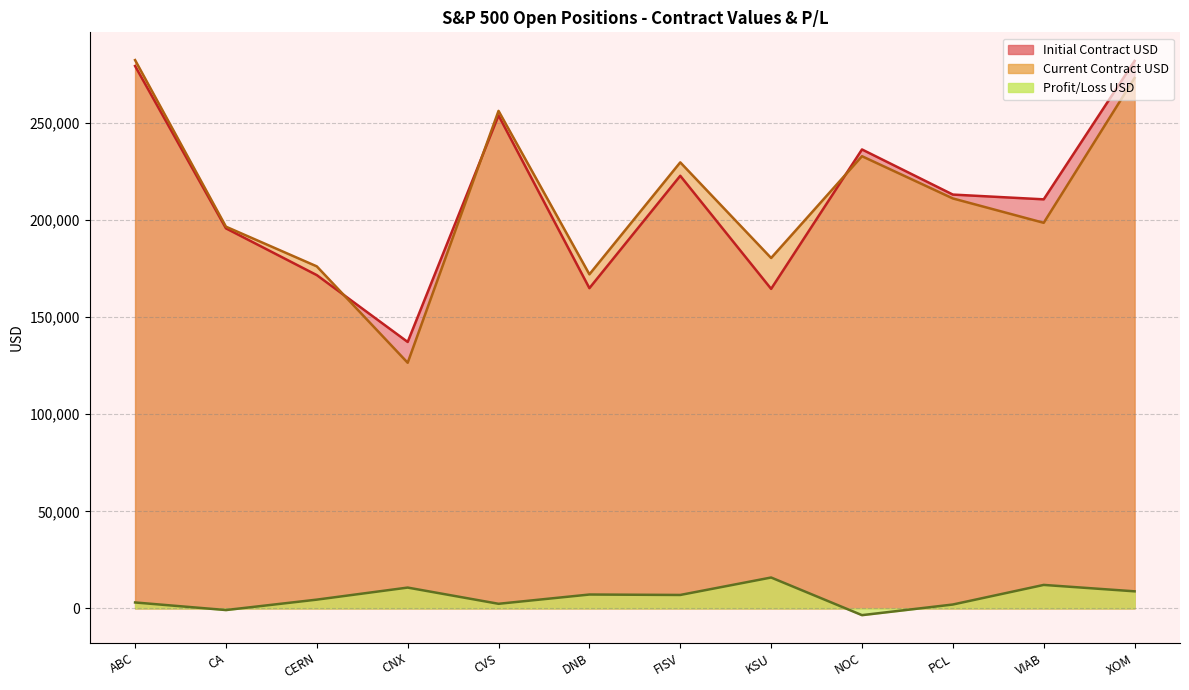

In Current Contract USD, how many points are higher than both neighbors (excluding endpoints)?

3